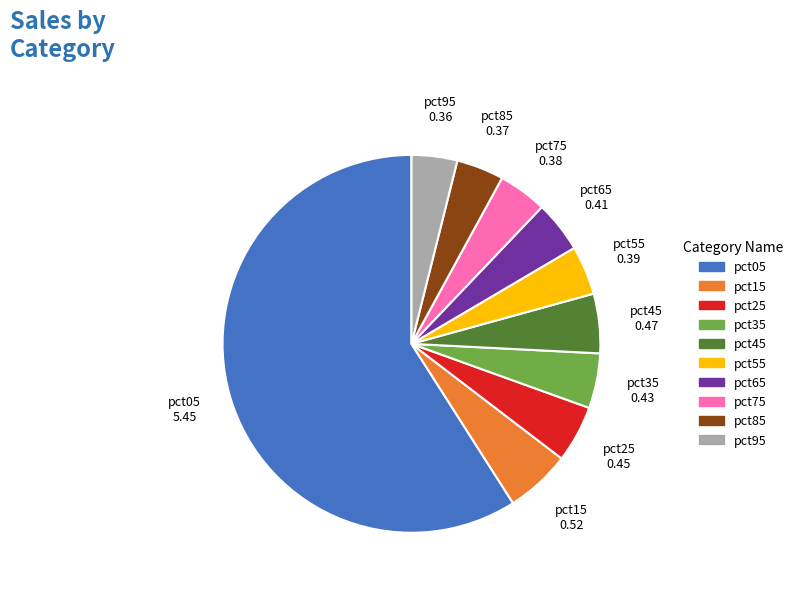

Is the sum of pct35 and pct45 greater than half?

No